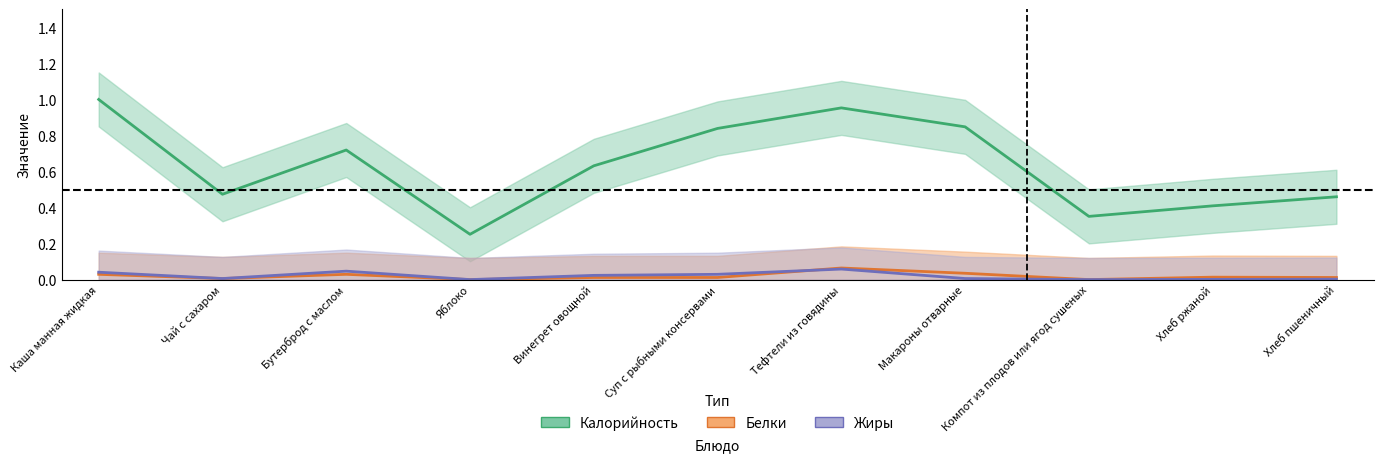

Where is the first local maximum for Белки?

Бутерброд с маслом